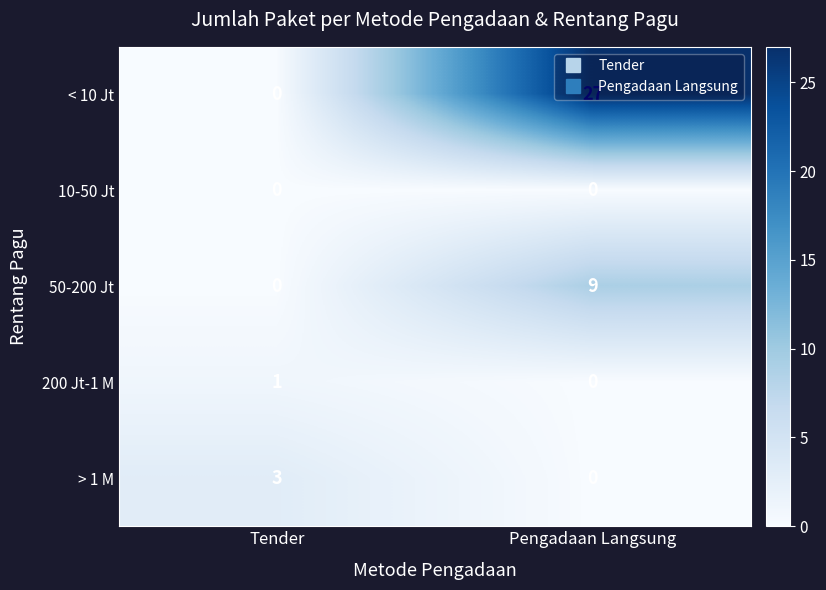

Is it true that 10-50 Jt equals 0 at Pengadaan Langsung?

True